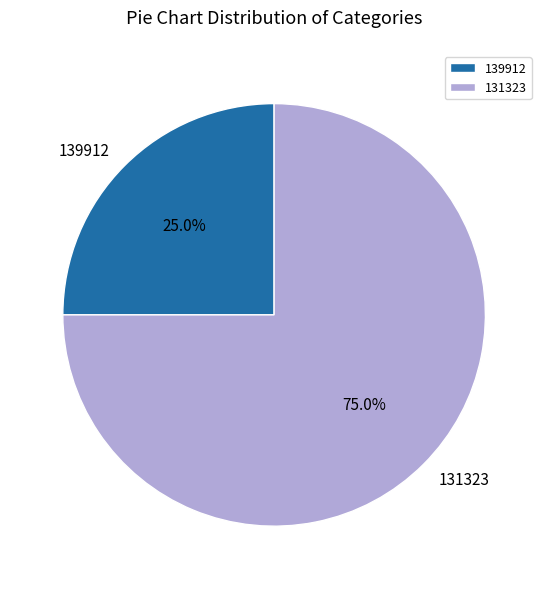

What is the total percentage of 139912 and 131323?

100.0%